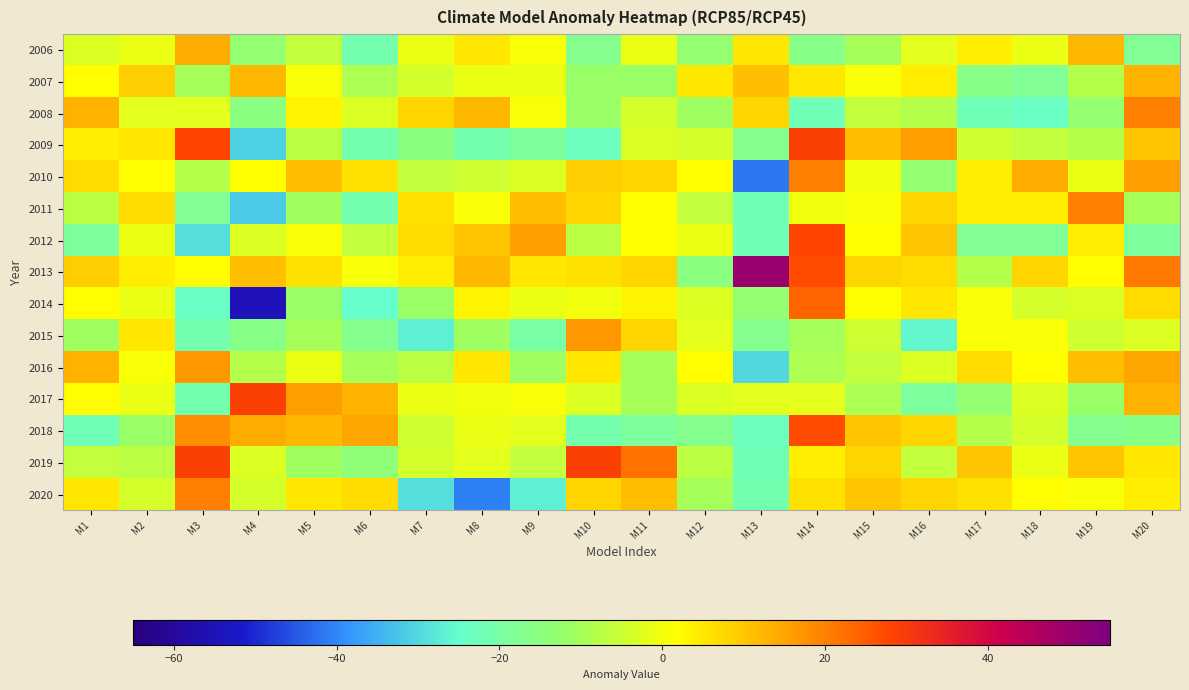

Count the number of categories in the chart.

20